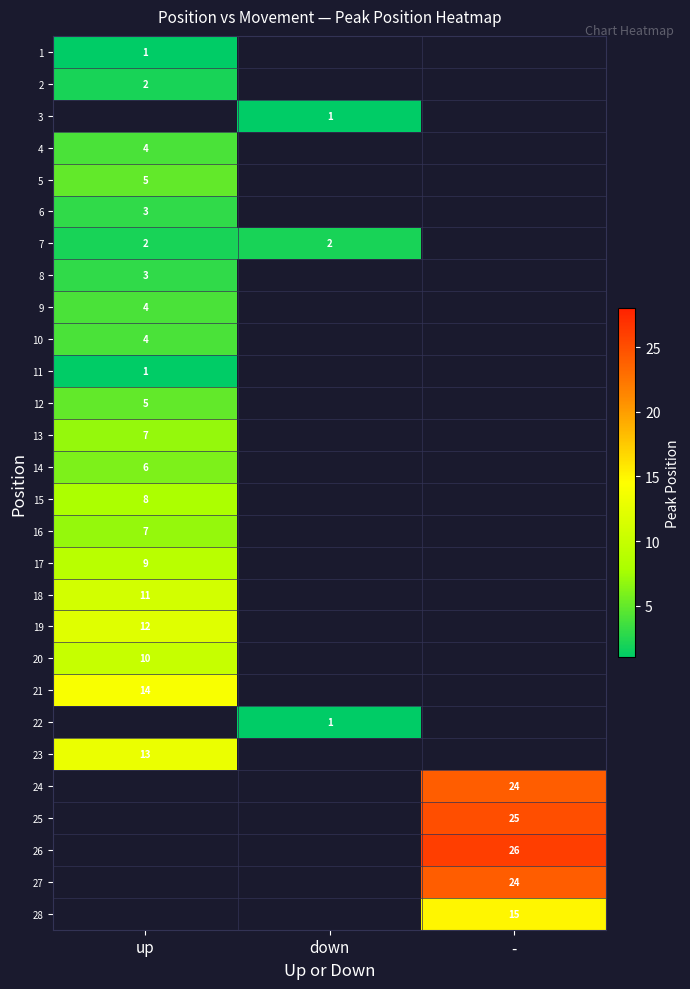

True or false: 24 has a value of 37 at -.

False